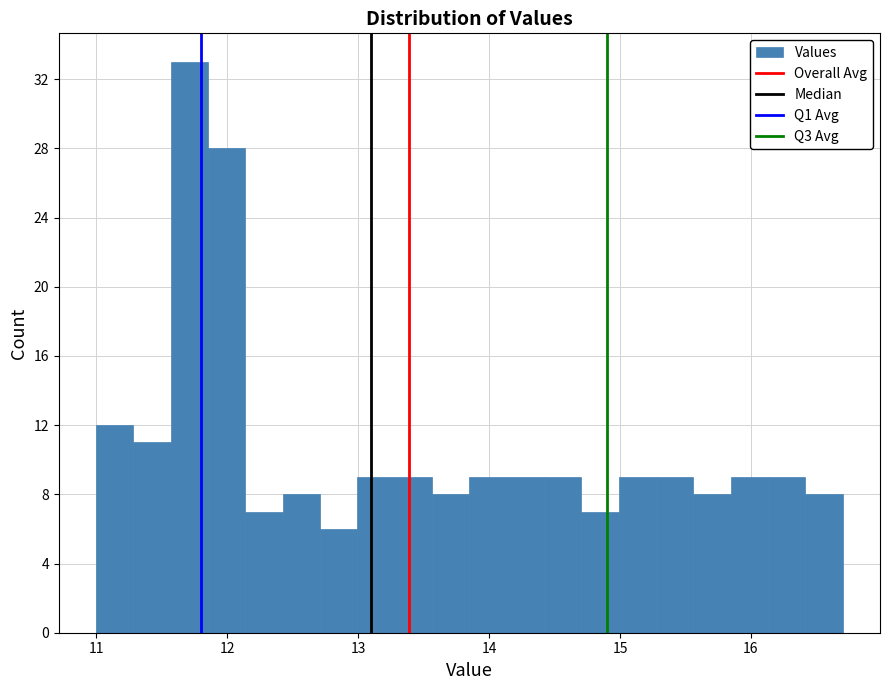

Read against the x-axis, roughly where is the centre of the tallest bar?

11.7